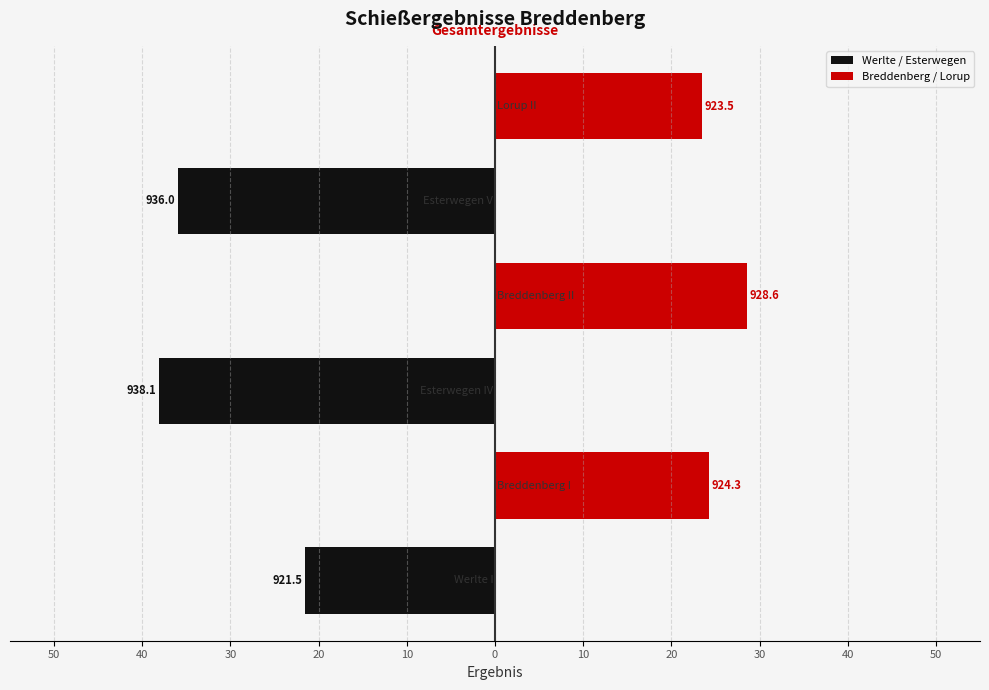

List the series in order of their peak value, lowest first.

Werlte / Esterwegen, Breddenberg / Lorup